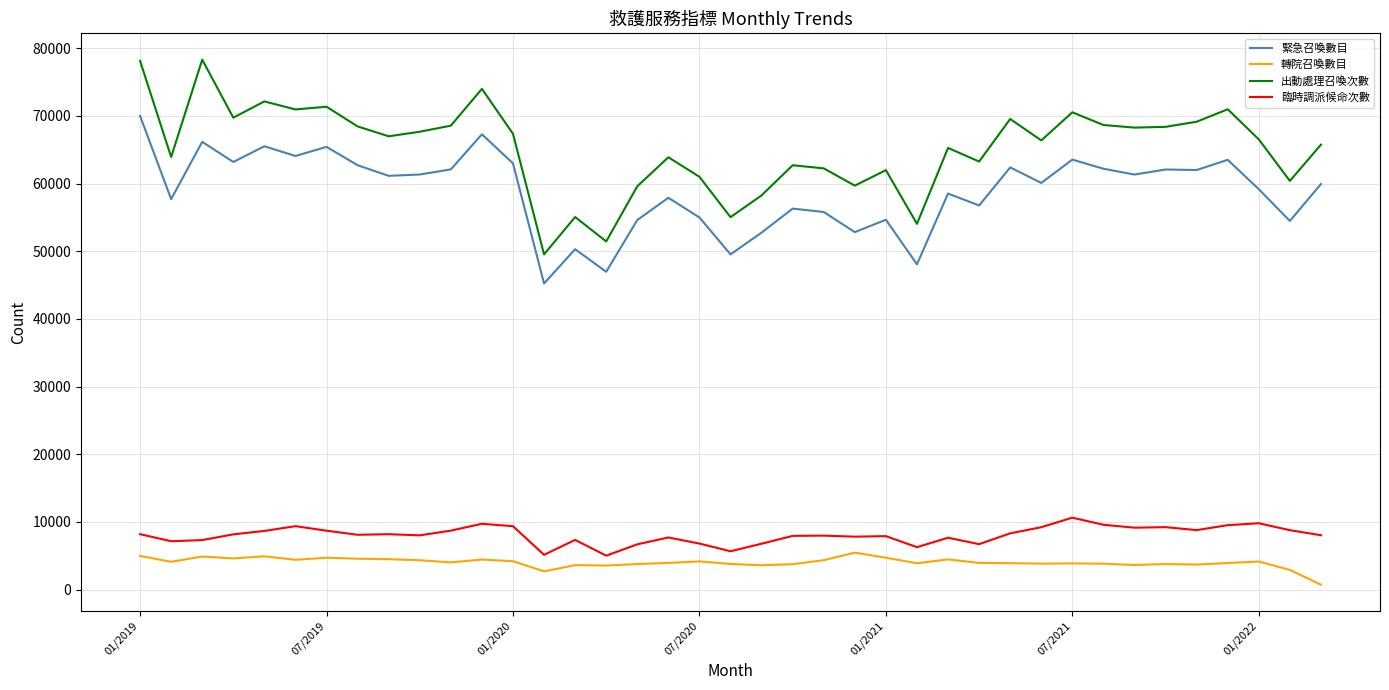

What are all the series names shown in the legend?

緊急召喚數目, 轉院召喚數目, 出動處理召喚次數, 臨時調派候命次數